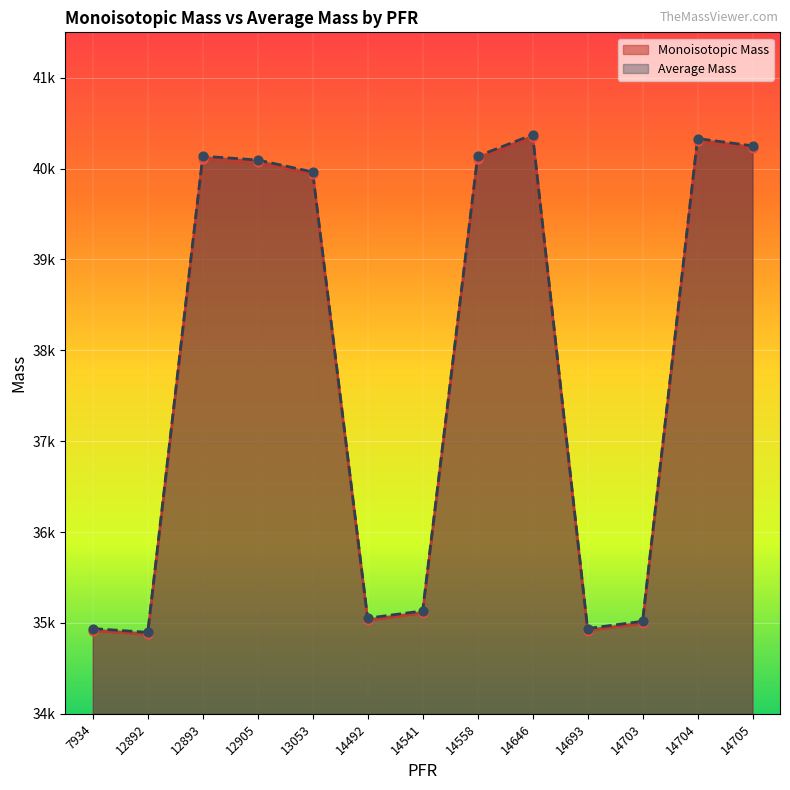

Which series has the widest spread of Y values?

Average Mass